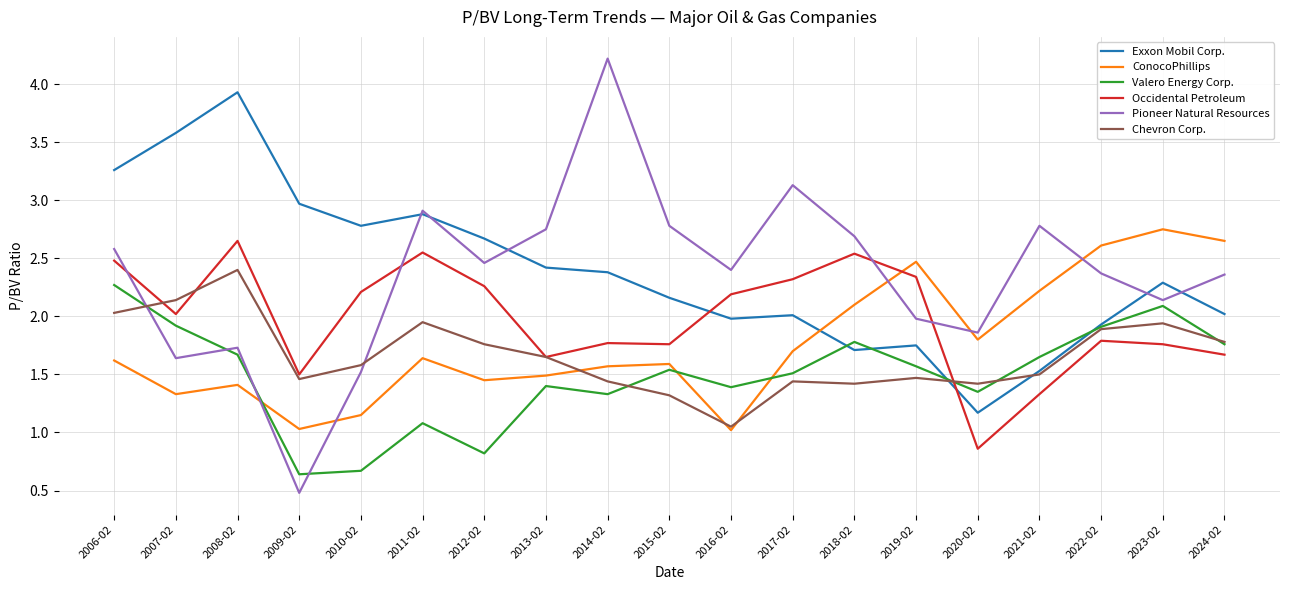

Which category has the lowest value across all series?

2009-02